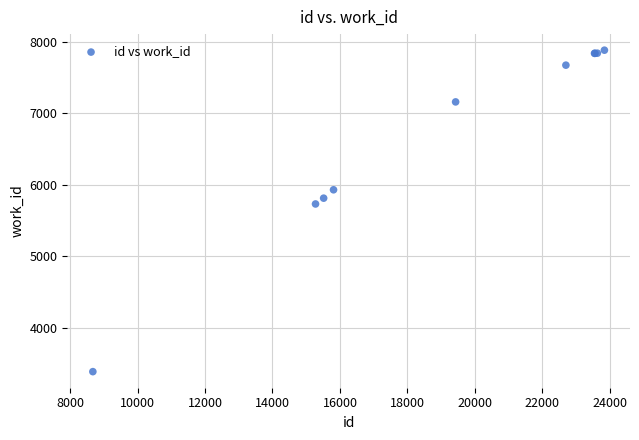

What Y value in the scatter plot is closest to 5635?

5732